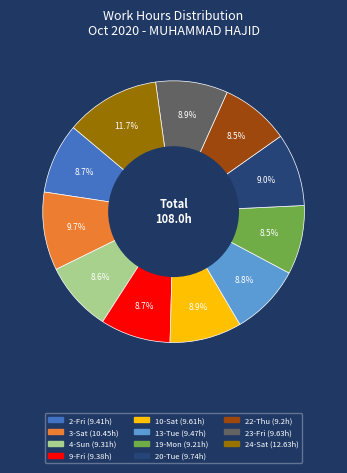

Which category has the biggest portion of the pie?

24-Sat